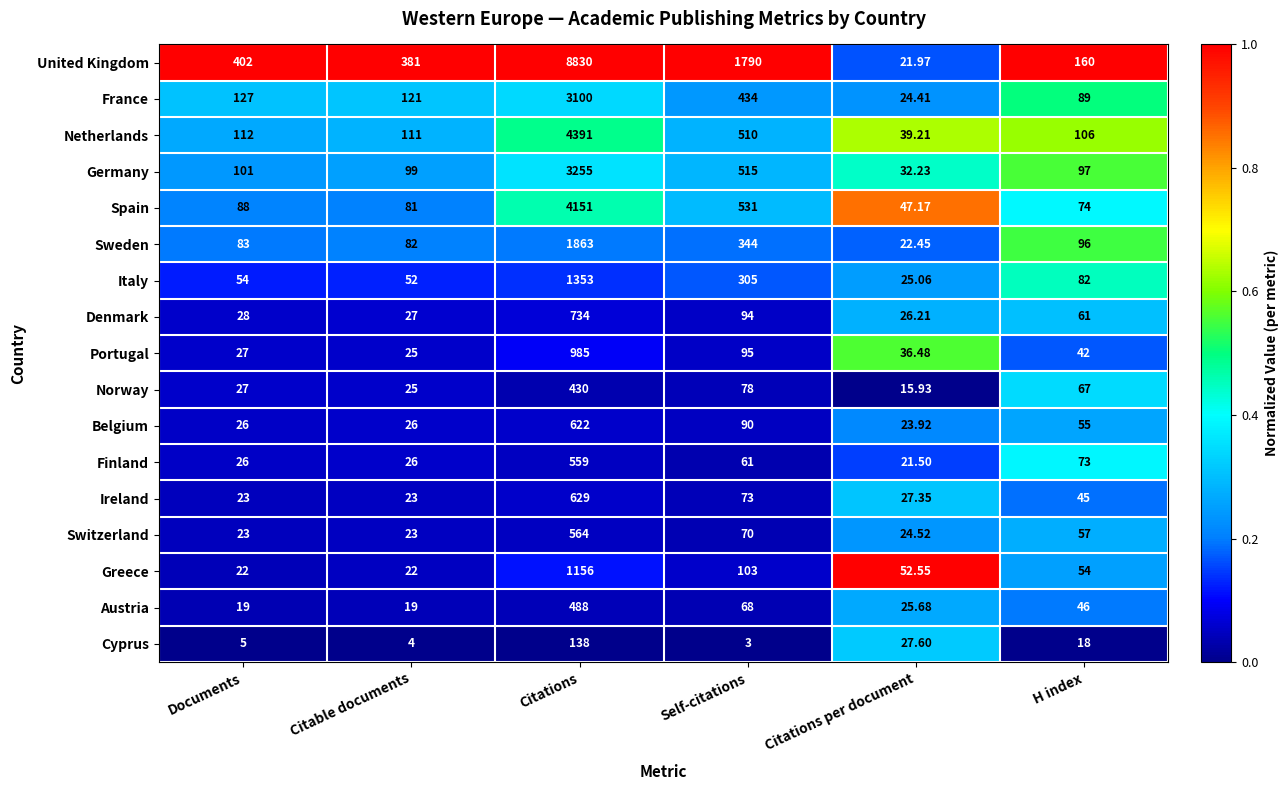

Where does the Ireland series first go above 45?

Citations